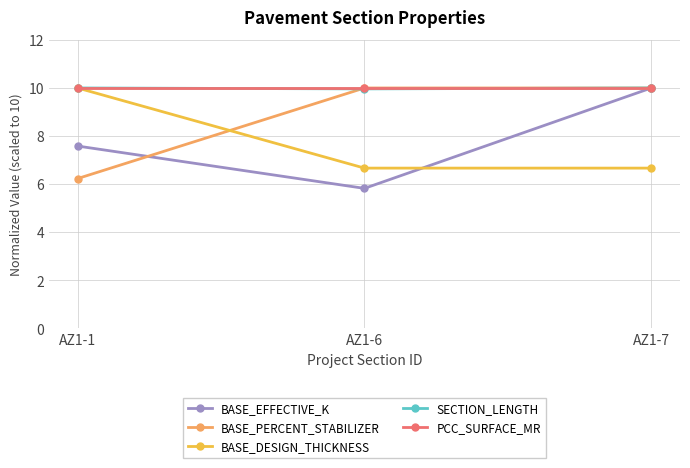

How many lines are shown in the chart?

5